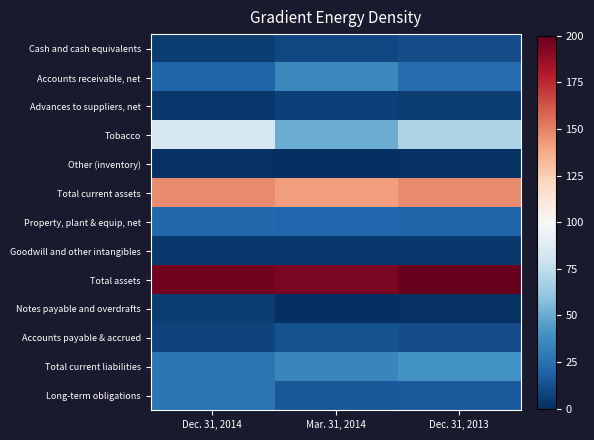

Reading left to right, transcribe all the data shown in this chart.

Cash and cash equivalents: Dec. 31, 2014=5.0	Mar. 31, 2014=8.8	Dec. 31, 2013=11.3
Accounts receivable, net: Dec. 31, 2014=20.0	Mar. 31, 2014=35.6	Dec. 31, 2013=23.4
Advances to suppliers, net: Dec. 31, 2014=3.8	Mar. 31, 2014=6.3	Dec. 31, 2013=5.1
Tobacco: Dec. 31, 2014=83.3	Mar. 31, 2014=50.7	Dec. 31, 2013=68.4
Other (inventory): Dec. 31, 2014=1.0	Mar. 31, 2014=0.4	Dec. 31, 2013=1.0
Total current assets: Dec. 31, 2014=147.1	Mar. 31, 2014=141.4	Dec. 31, 2013=147.1
Property, plant & equip, net: Dec. 31, 2014=21.3	Mar. 31, 2014=20.5	Dec. 31, 2013=20.0
Goodwill and other intangibles: Dec. 31, 2014=3.2	Mar. 31, 2014=3.2	Dec. 31, 2013=3.2
Total assets: Dec. 31, 2014=196.3	Mar. 31, 2014=193.9	Dec. 31, 2013=200.0
Notes payable and overdrafts: Dec. 31, 2014=4.7	Mar. 31, 2014=0.0	Dec. 31, 2013=0.8
Accounts payable & accrued: Dec. 31, 2014=7.3	Mar. 31, 2014=13.1	Dec. 31, 2013=11.7
Total current liabilities: Dec. 31, 2014=27.3	Mar. 31, 2014=34.4	Dec. 31, 2013=39.7
Long-term obligations: Dec. 31, 2014=27.0	Mar. 31, 2014=15.6	Dec. 31, 2013=16.0